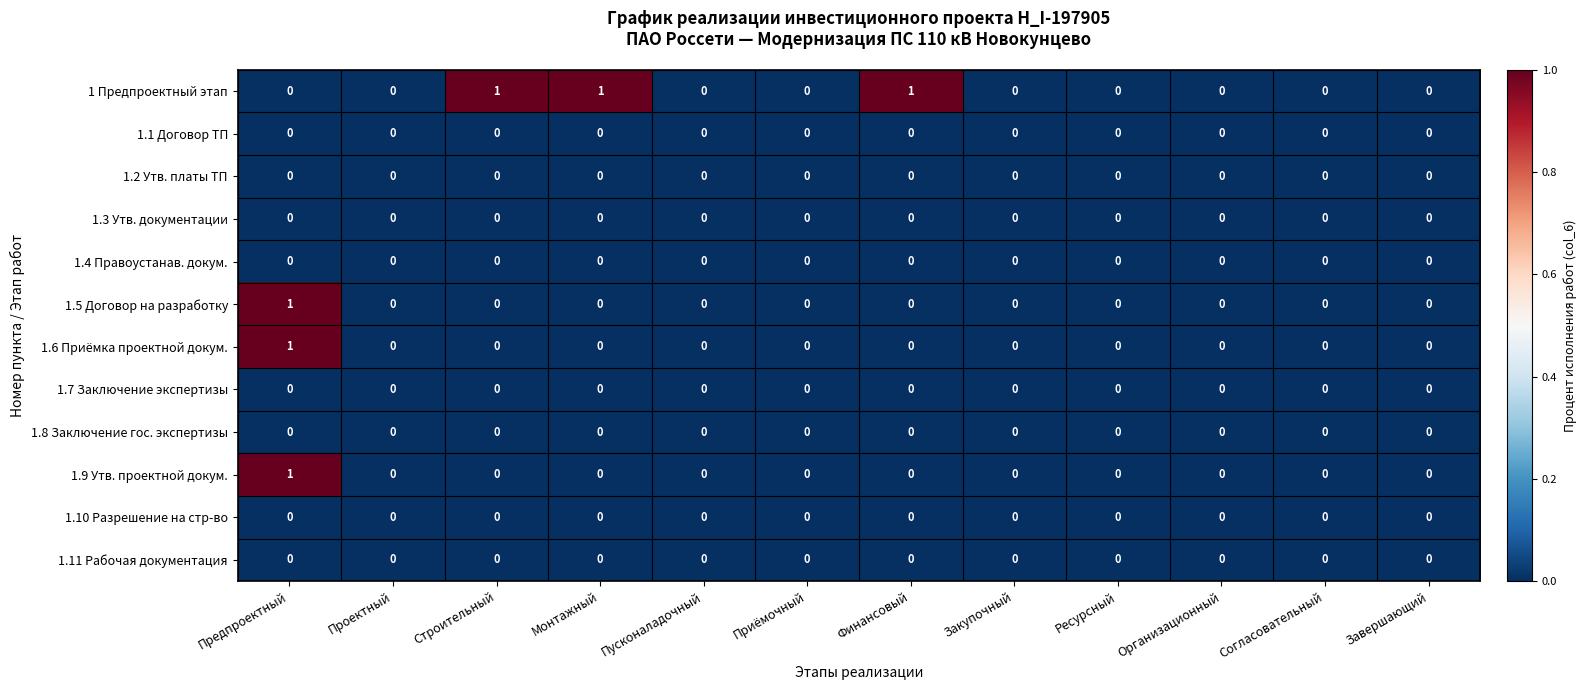

Between Монтажный and Согласовательный, which series saw the biggest shift?

1 Предпроектный этап